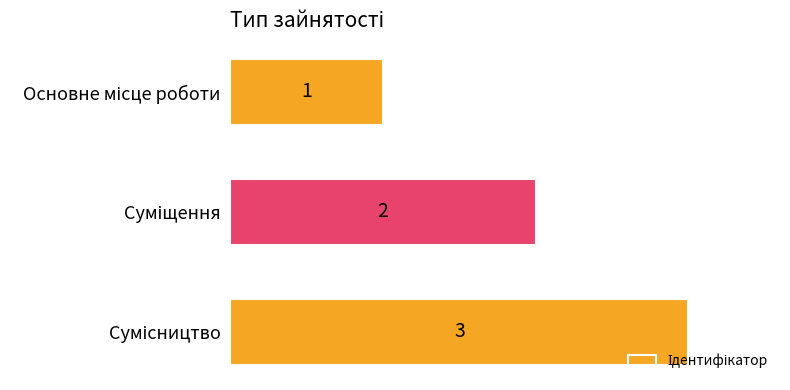

What is the greatest value displayed?

3